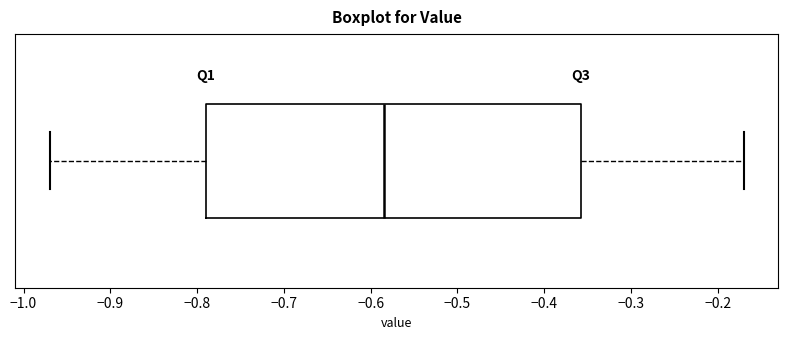

Where does the left whisker of the box end on the x-axis? The values are not printed on the chart, so give them approximately, as read against the axis.

-0.97